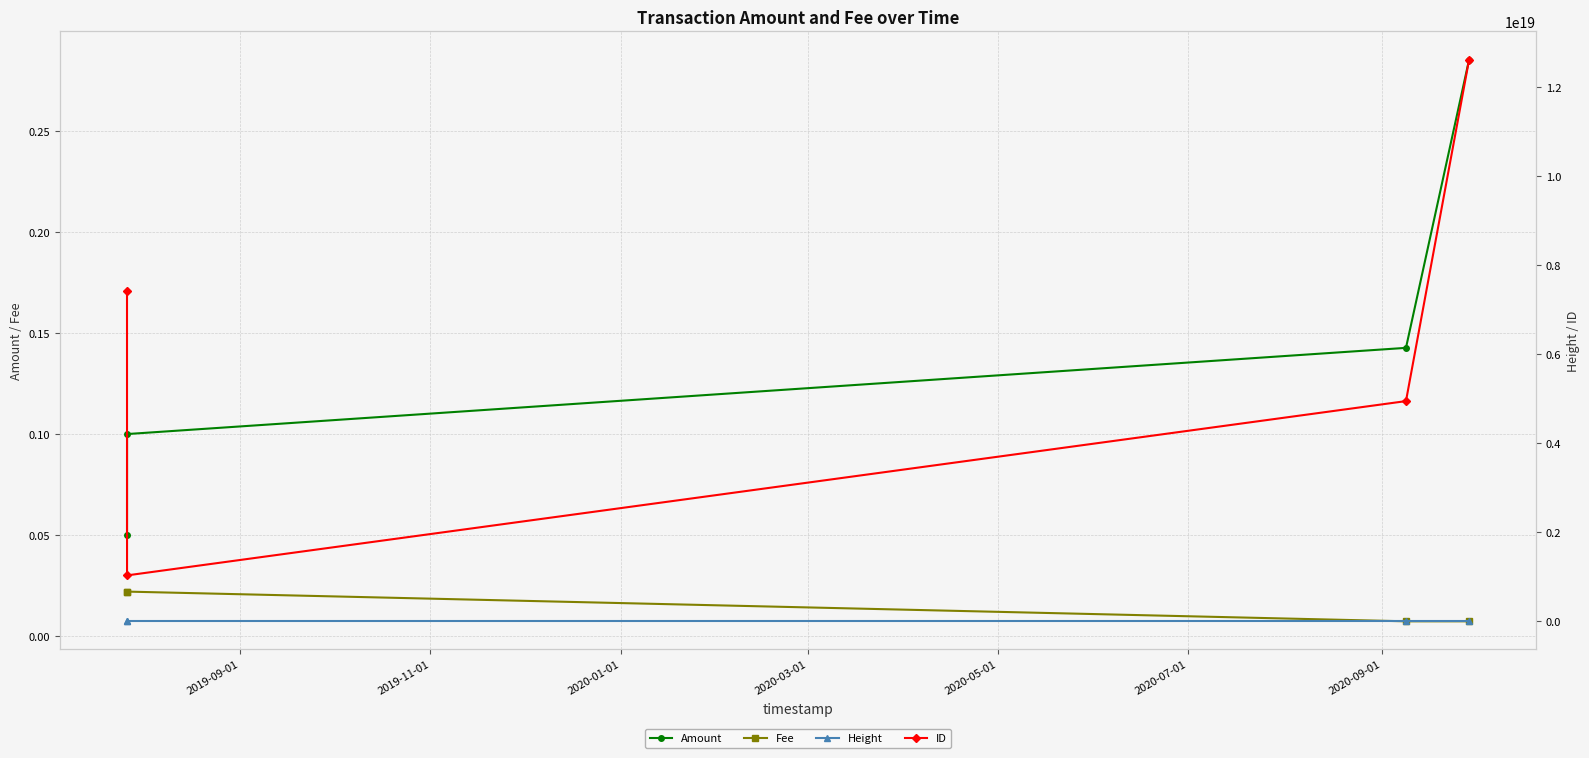

True or false: Amount has more than 1 points higher than both neighbors.

False